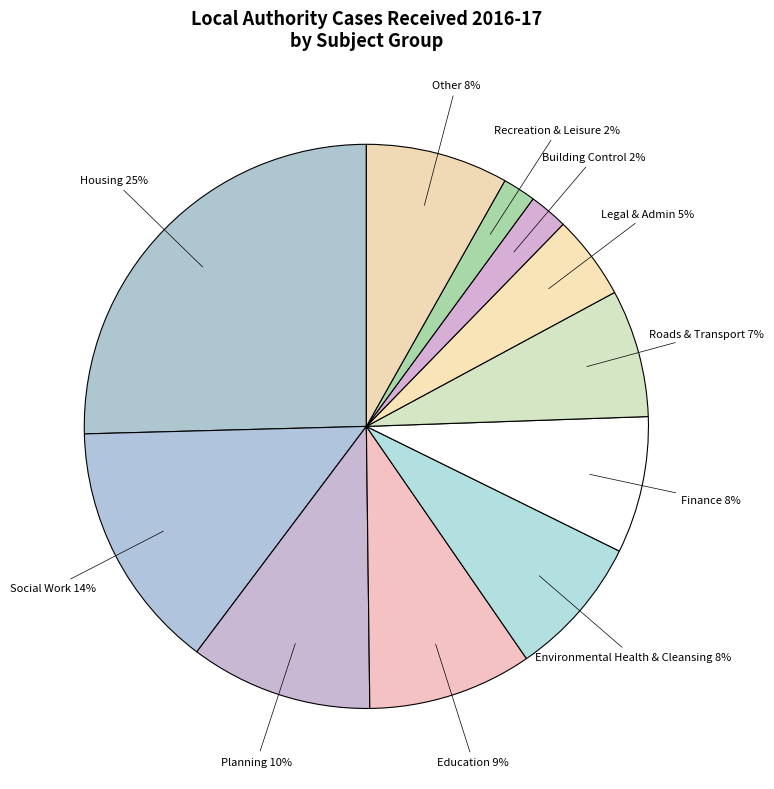

Count the number of slices in the pie.

11